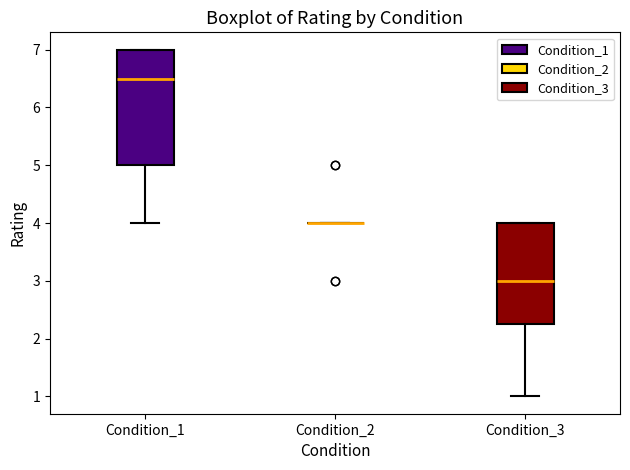

Reading left to right, transcribe this box plot: for each box, give where its median line is, the range the box spans, and where its two whiskers end, as read against the y-axis. The values are not printed on the chart, so give them approximately, as read against the axis.

Condition_1: median 6.5, box 5.0 to 7.0, whiskers 4.0 to 7.0
Condition_2: box collapsed to a line at 4.0, whiskers 4.0 to 4.0
Condition_3: median 3.0, box 2.3 to 4.0, whiskers 1.0 to 4.0